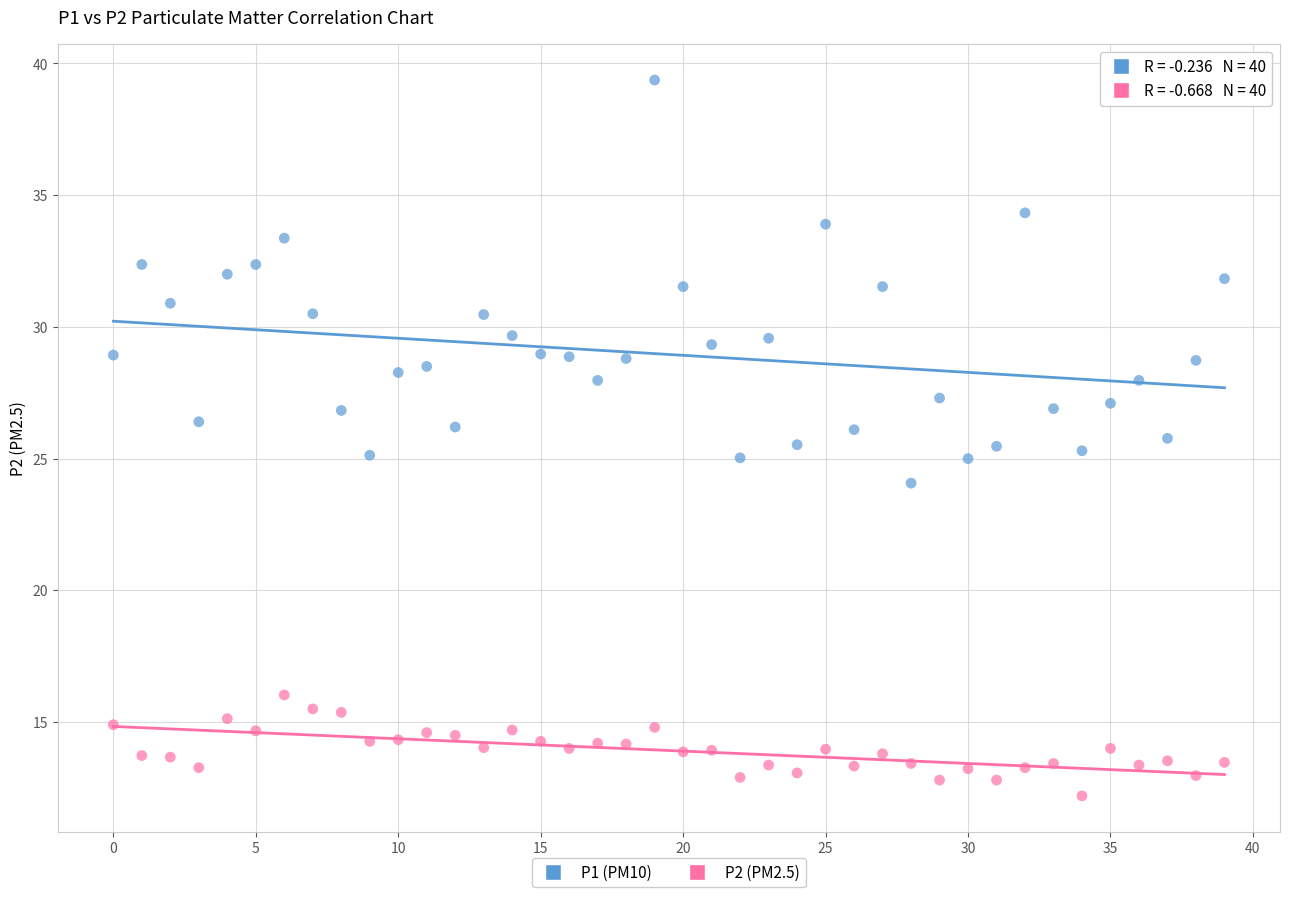

Which series has the largest Y range (max minus min)?

P1 (PM10)